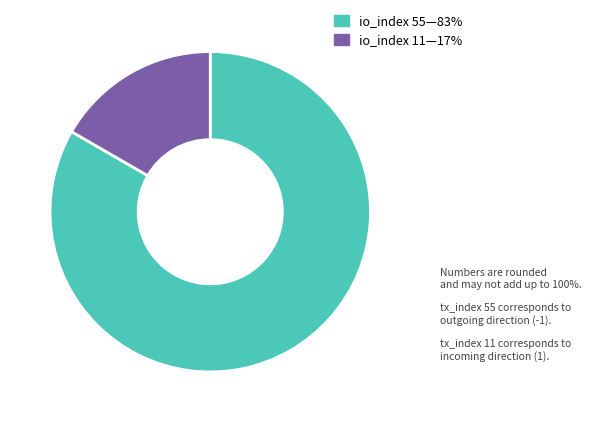

Is there a majority slice in this chart?

Yes